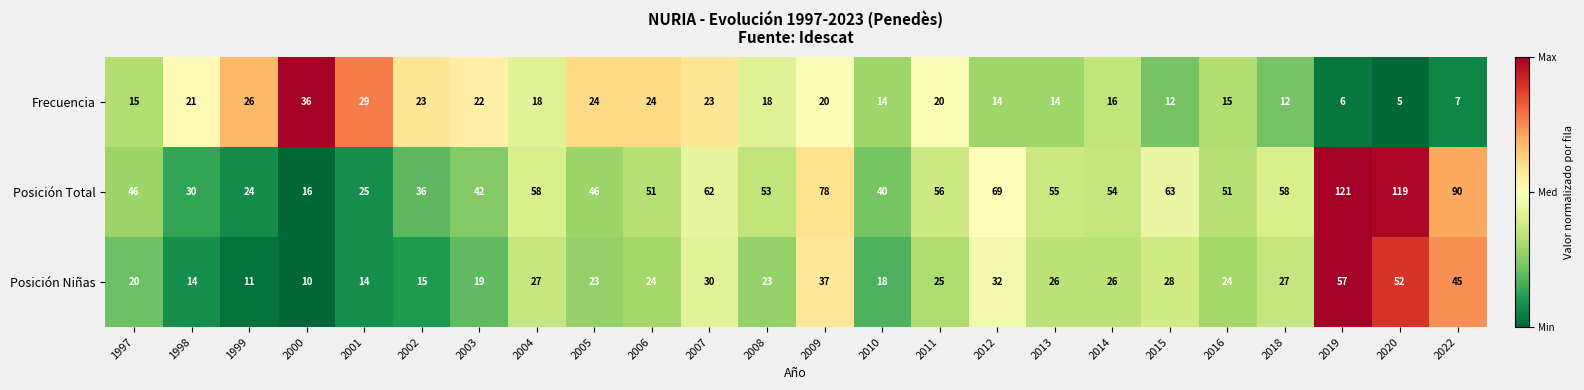

Between 2015 and 2018, which series saw the biggest shift?

Posición Total